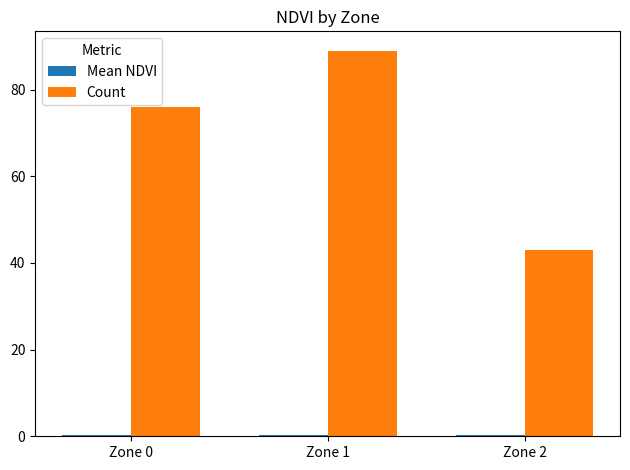

How many data points does each series have?

3